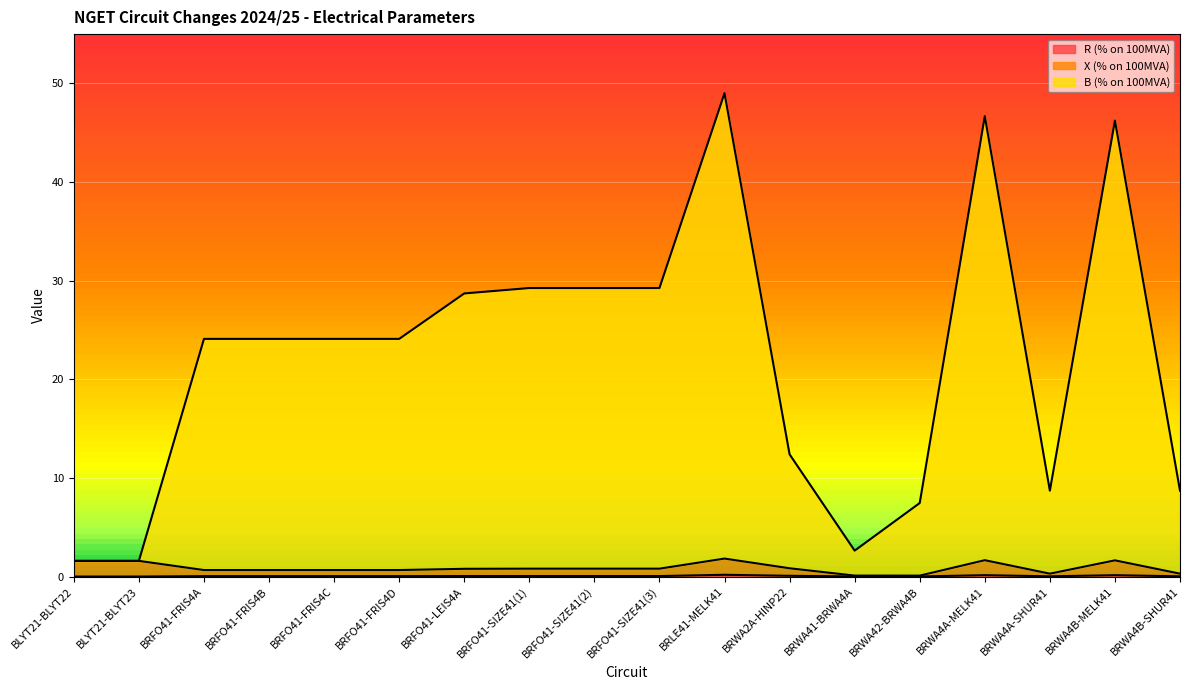

What position from the right is BRFO41-SIZE41(3)?

9